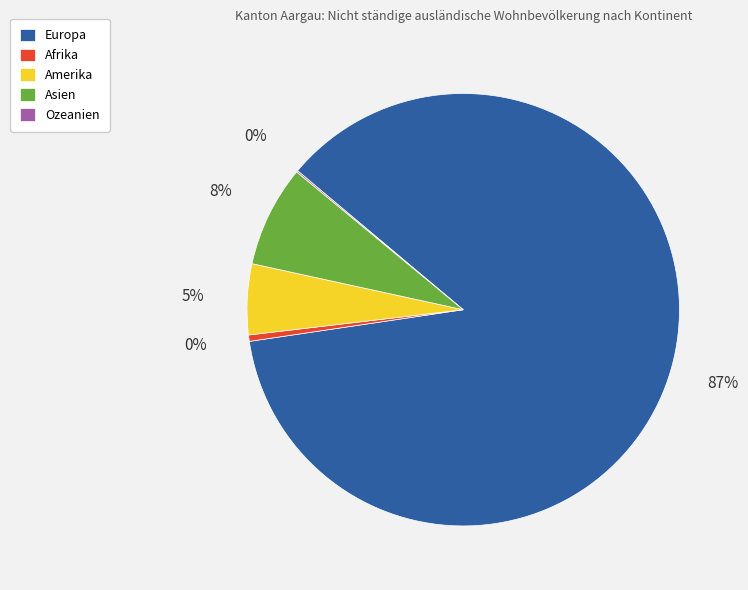

Is there a majority slice in this chart?

Yes